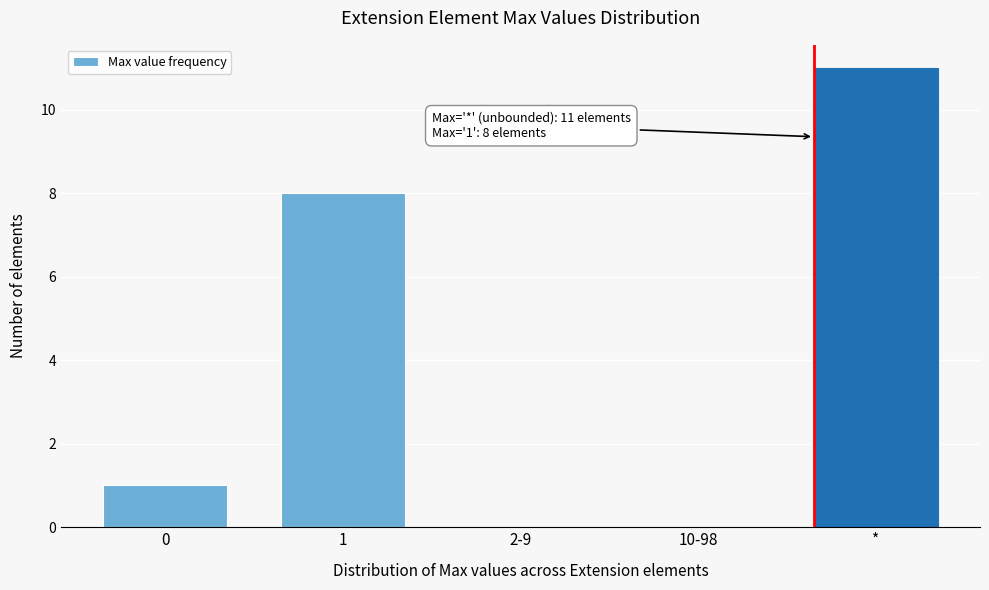

Reading left to right, what are all the values shown in this chart?

0=1	1=8	2-9=0	10-98=0	*=11